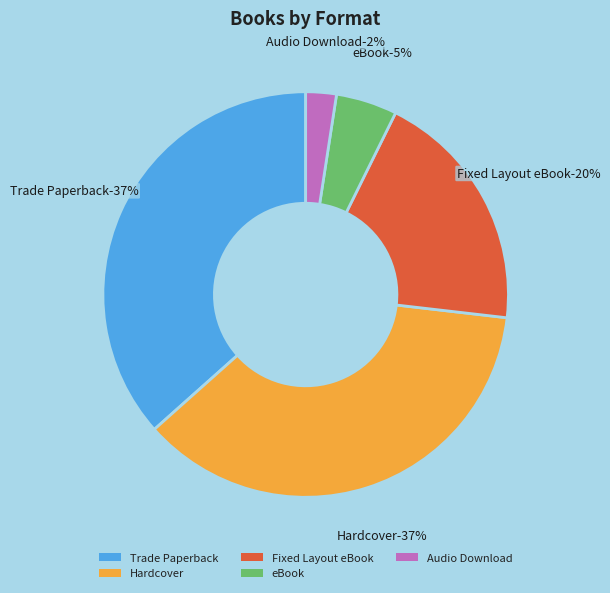

How much of the chart is everything except Hardcover?

63.4%